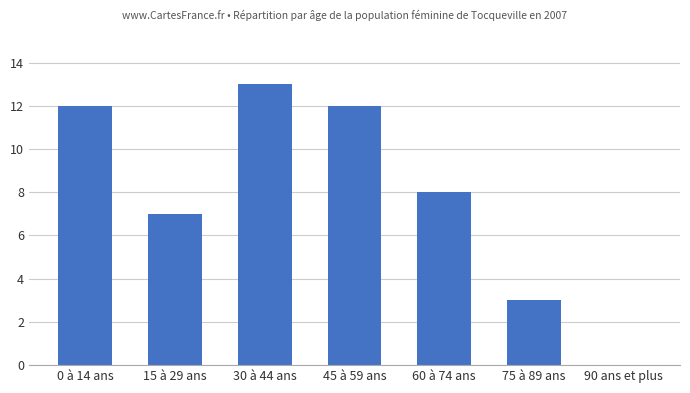

How many positive values are there?

6